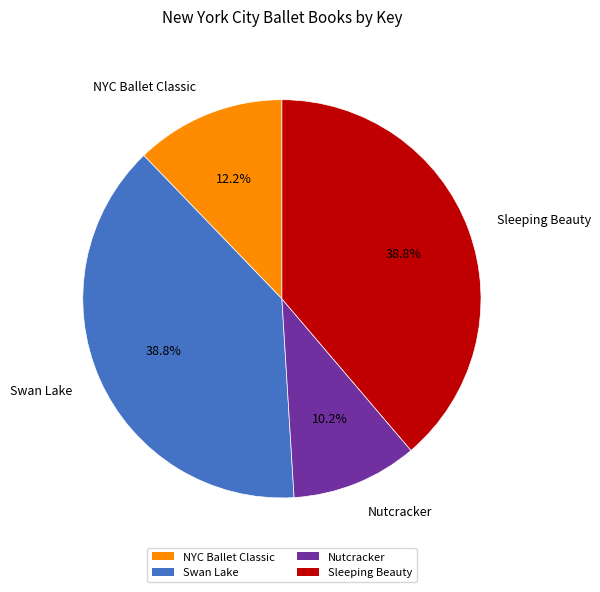

Is it true that Swan Lake is 39% of the pie?

True